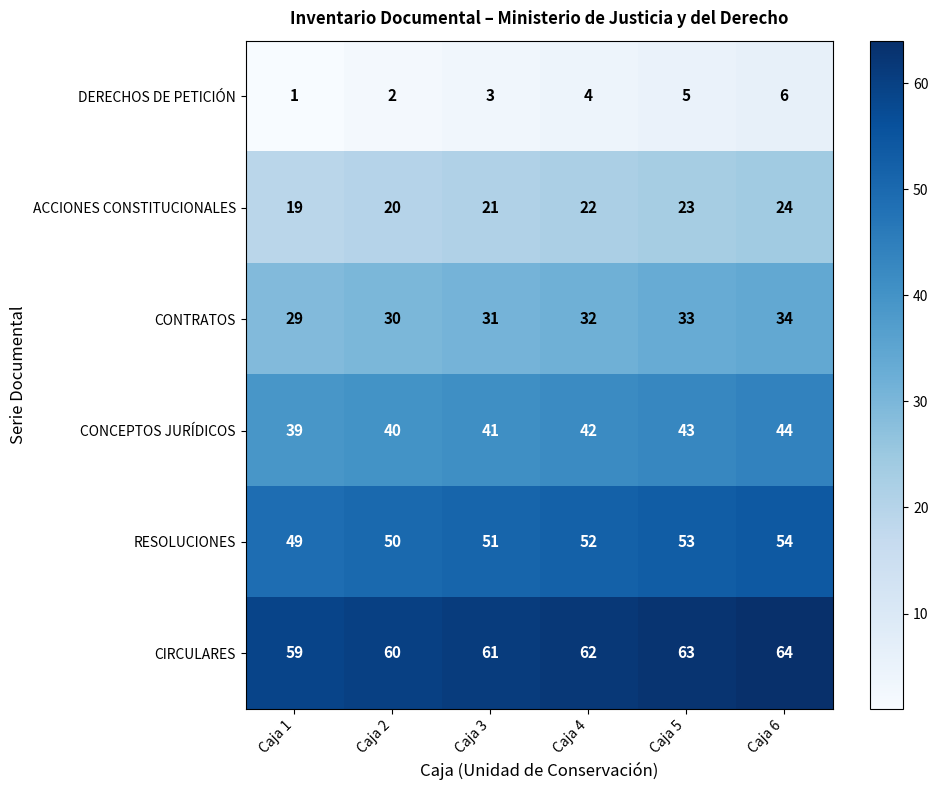

Where is DERECHOS DE PETICIÓN nearest to the value 3?

Caja 3